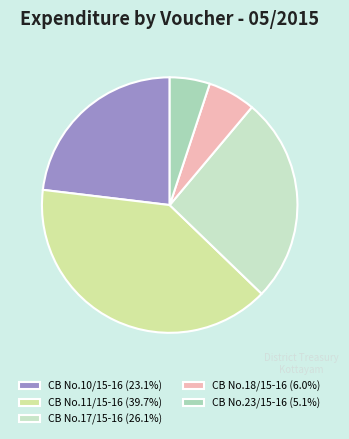

Does CB No.17/15-16 account for over 50% of the chart?

No